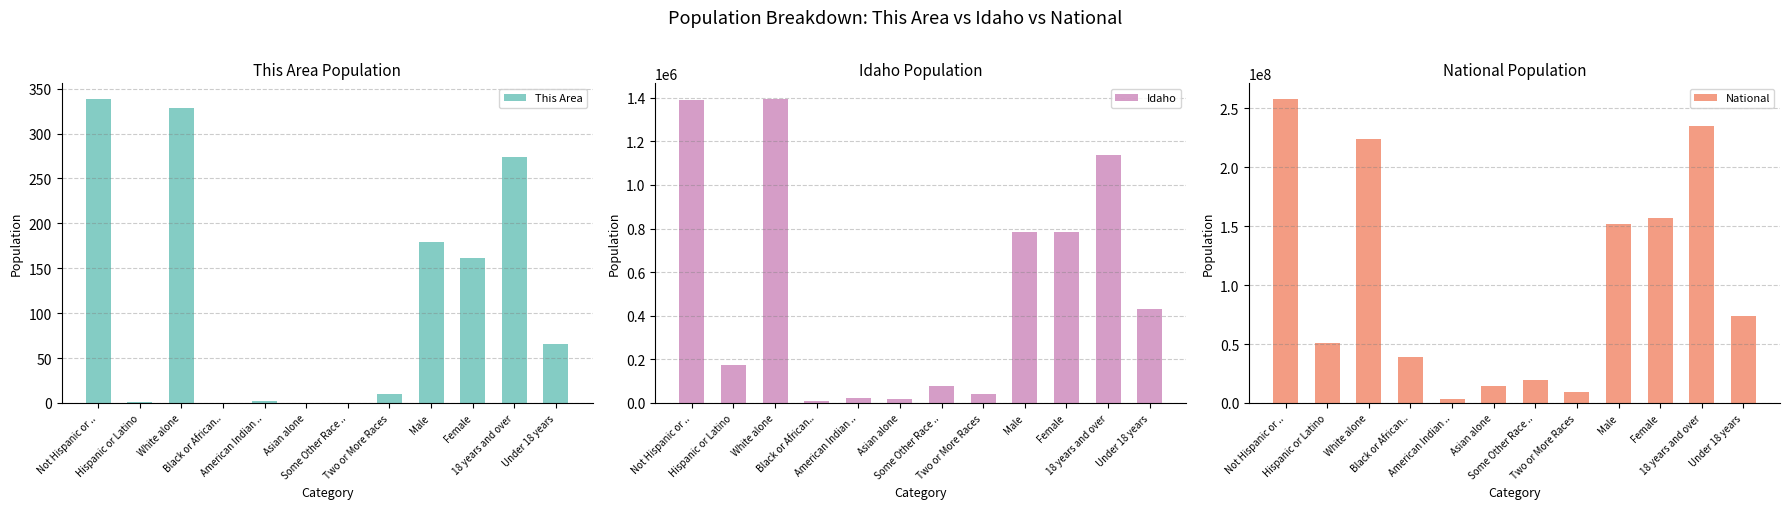

List the series in order of their peak value, highest first.

National, Idaho, This Area